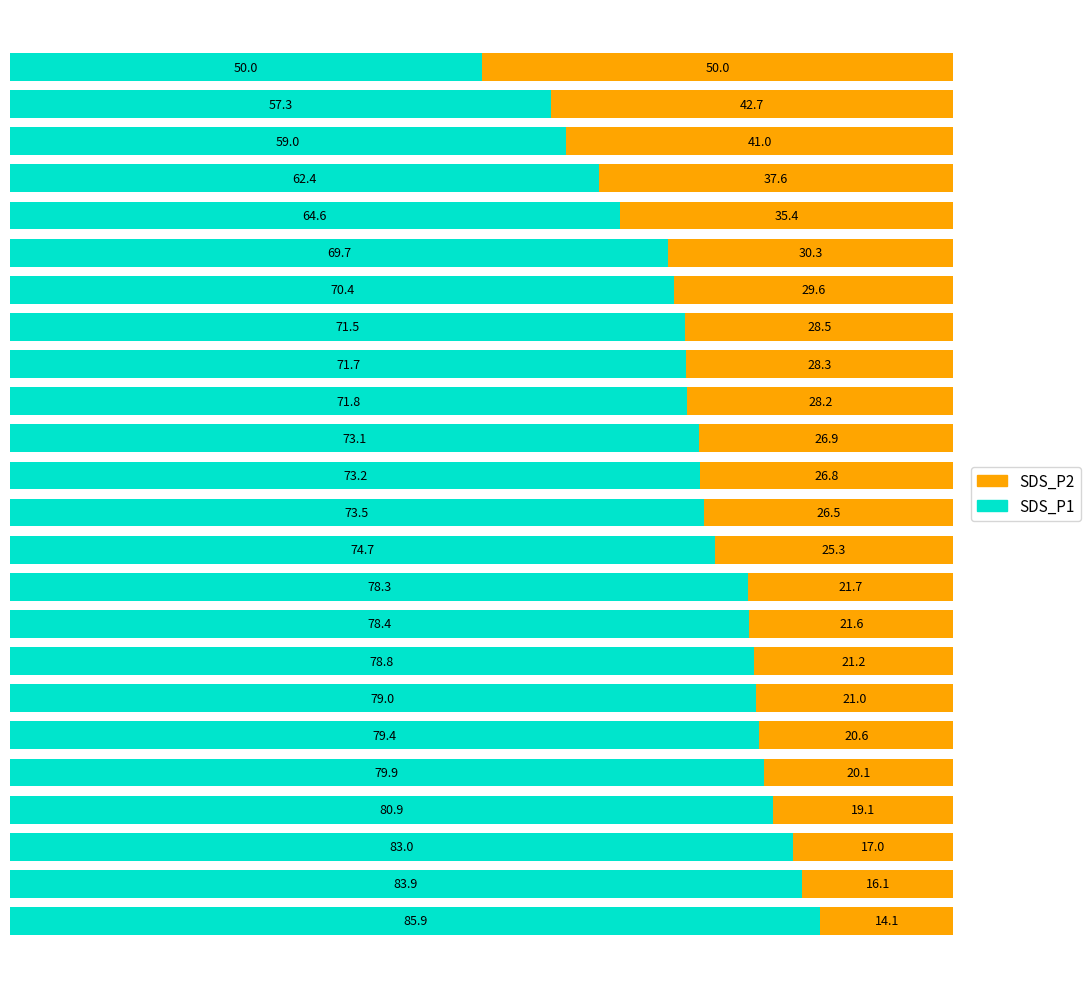

What is the average value of the SDS_P1 series?

72.9